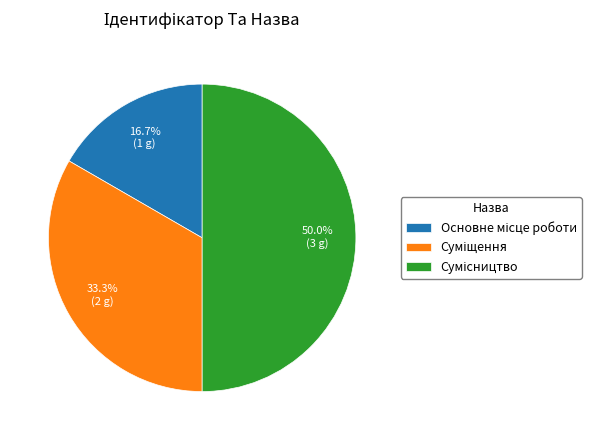

Count the number of slices in the pie.

3